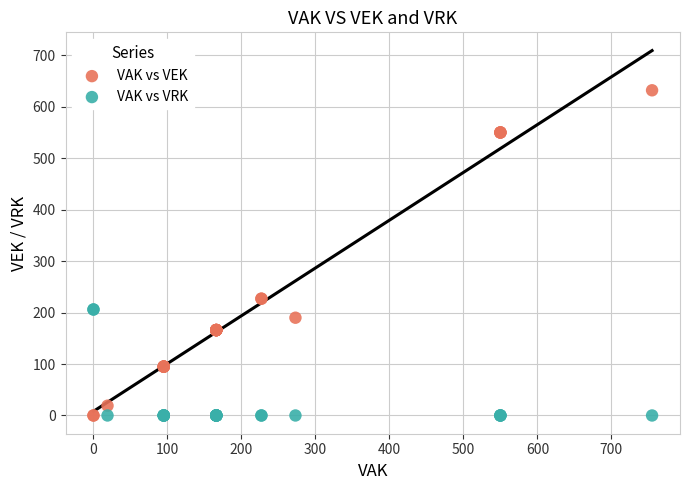

Which series contains the highest Y value?

VAK vs VEK